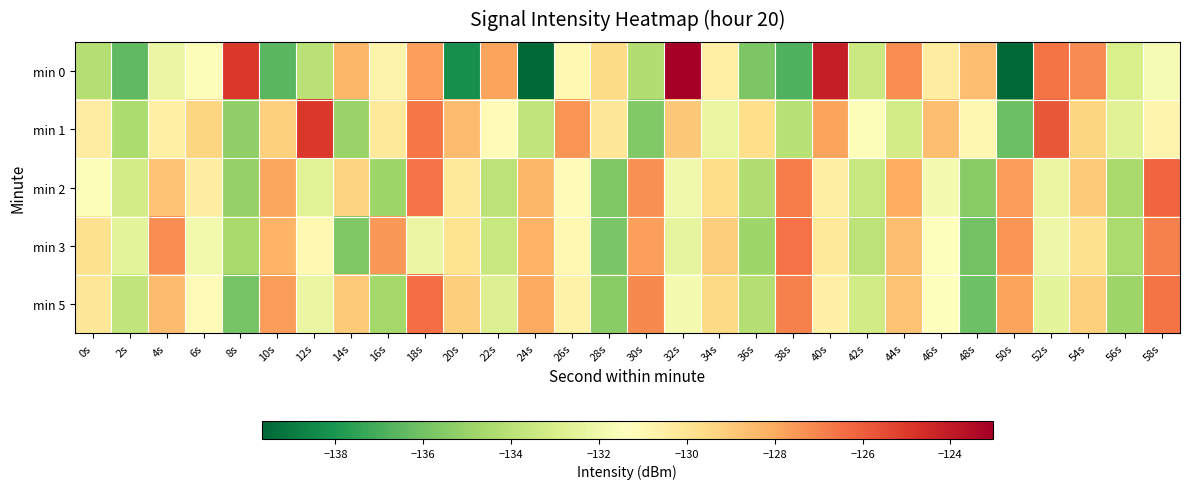

At which category is the sum across all series the highest?

18s